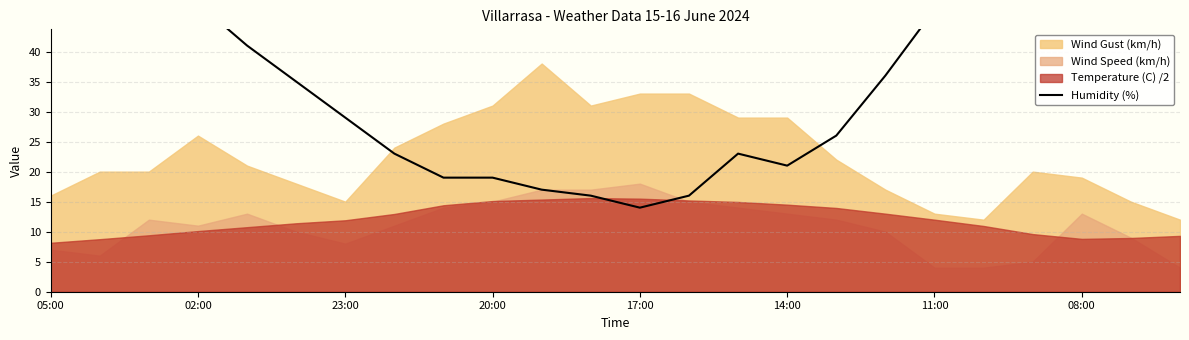

How many lines are shown in the chart?

1